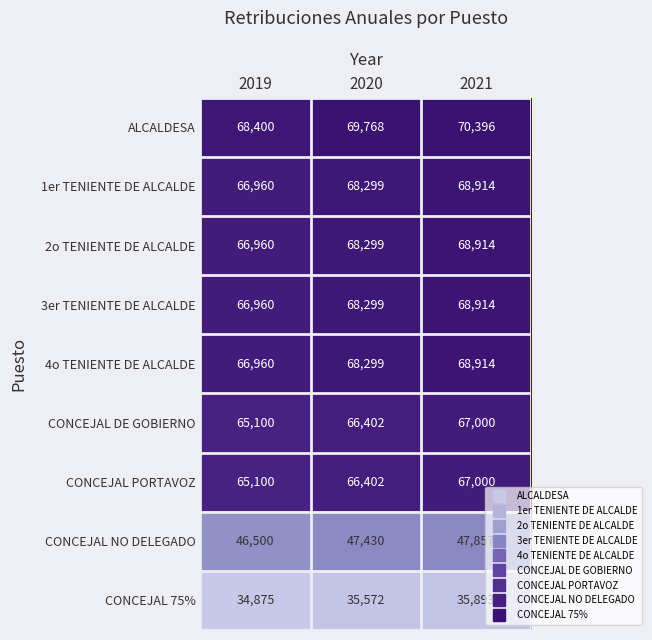

Which series changed the most between 2019 and 2021?

ALCALDESA